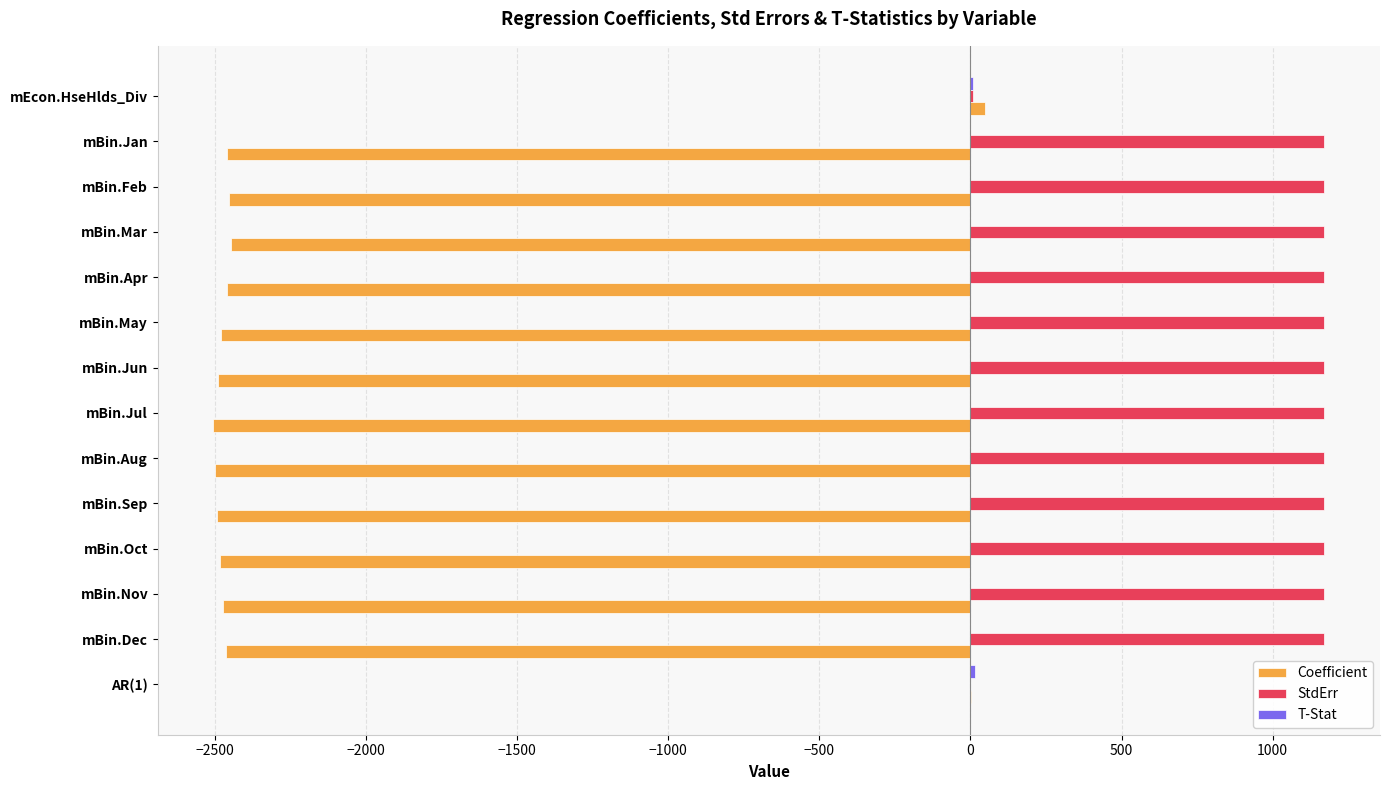

Which series has the widest spread of values?

Coefficient